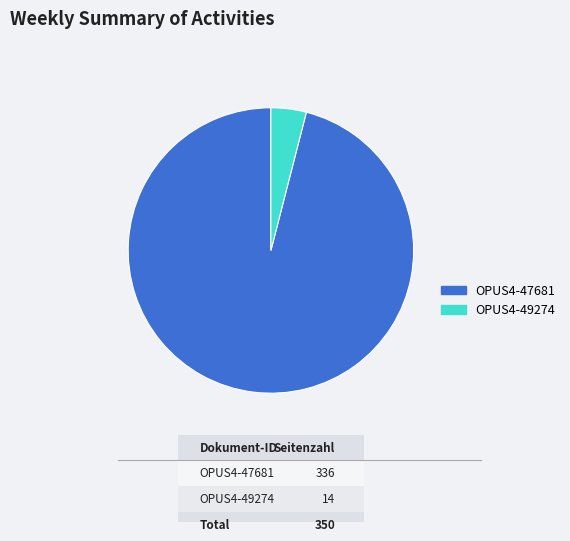

What is the smallest slice in the pie chart?

OPUS4-49274